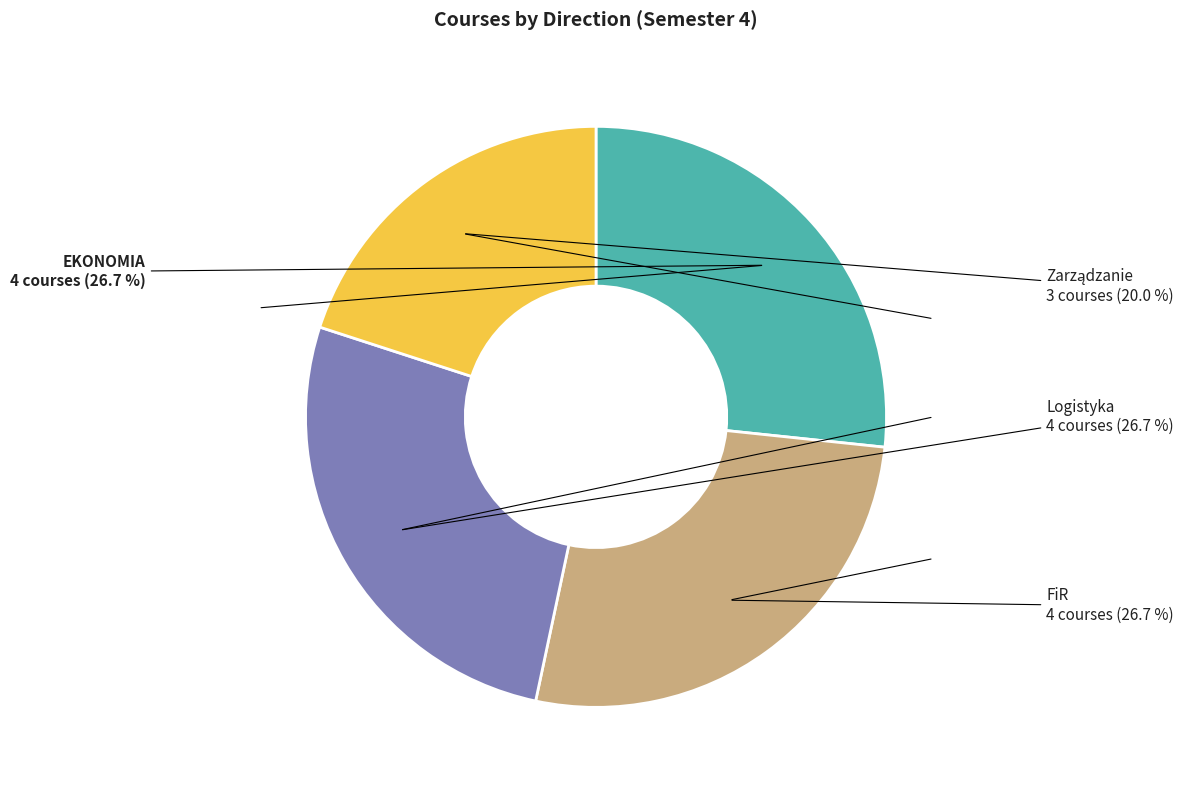

How many slices are in this pie chart?

4